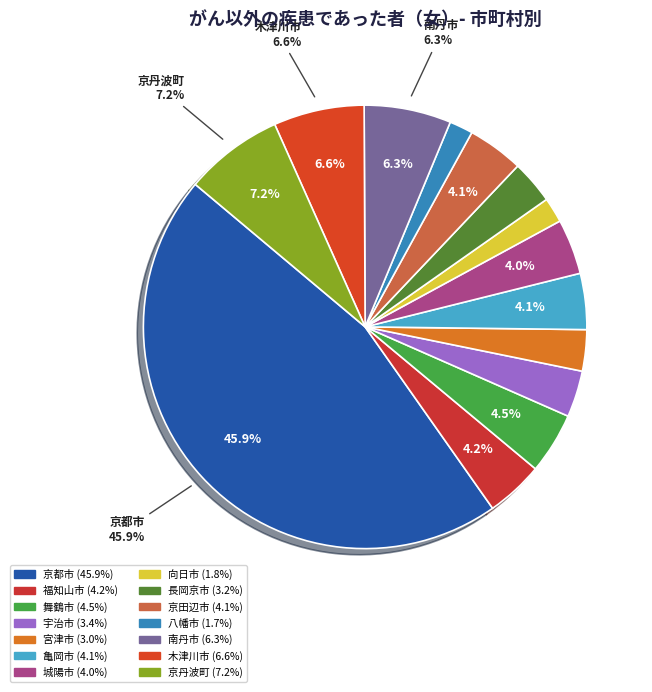

True or false: 福知山市 accounts for 4% of the total.

True